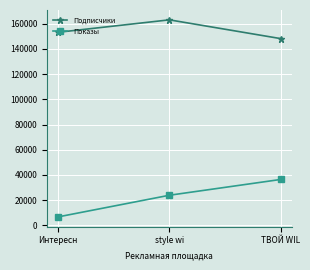

Does the chart have visible grid lines?

Yes